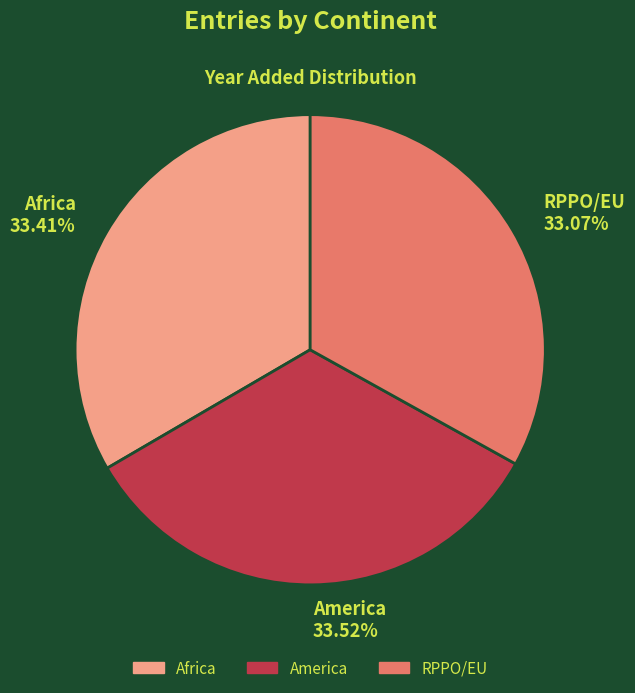

Does any single category account for the majority?

No